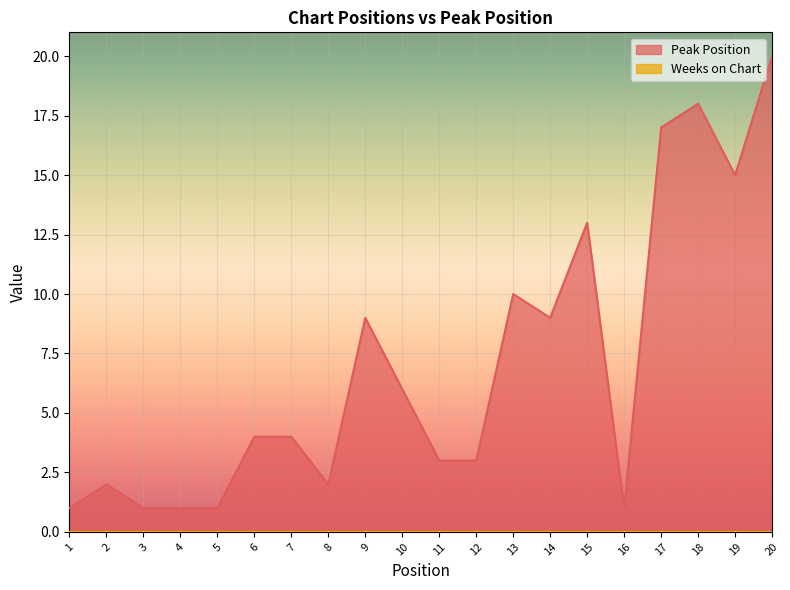

Between 10 and 12, which is larger?

10